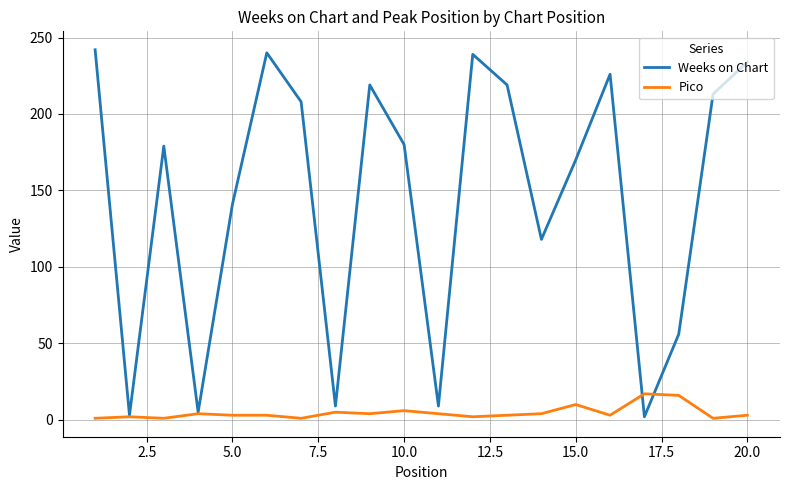

List the series in order of their peak value, highest first.

Weeks on Chart, Pico